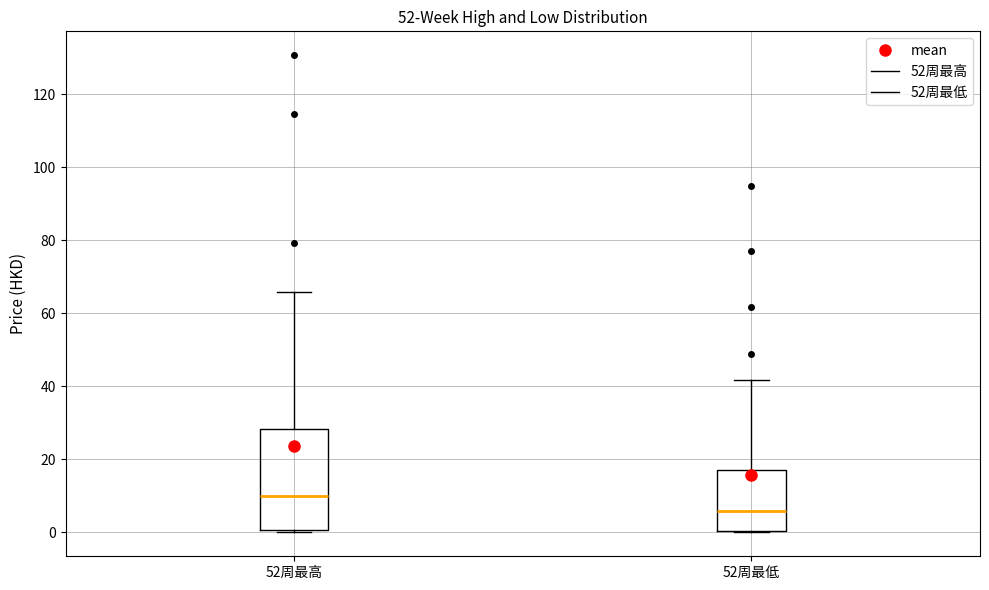

Reading left to right, read every box against the y-axis: the position of its median line, the range the box covers, and the ends of its whiskers. The values are not printed on the chart, so give them approximately, as read against the axis.

52周最高: median 10, box 0 to 28, whiskers 0 (just below the box's lower edge) to 66
52周最低: median 6, box 0 to 18, whiskers 0 to 42